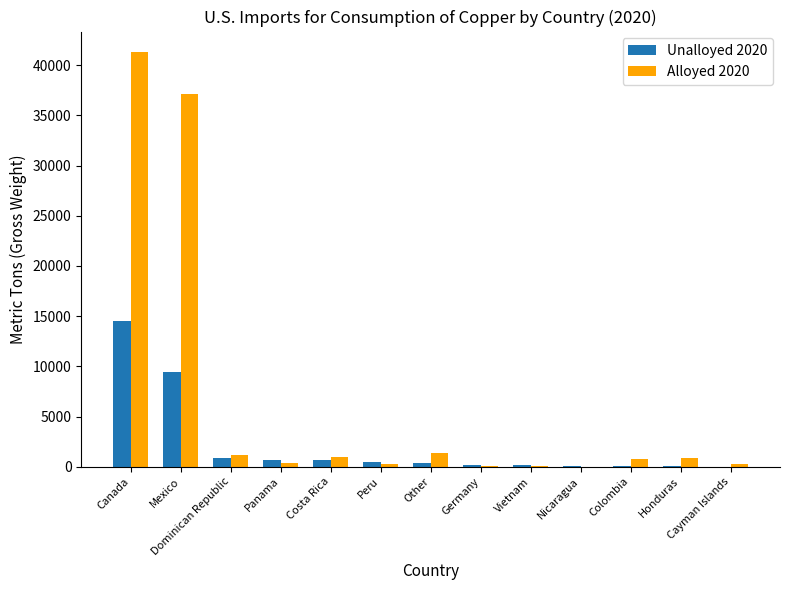

At which label is Alloyed 2020 closest to 20650?

Mexico